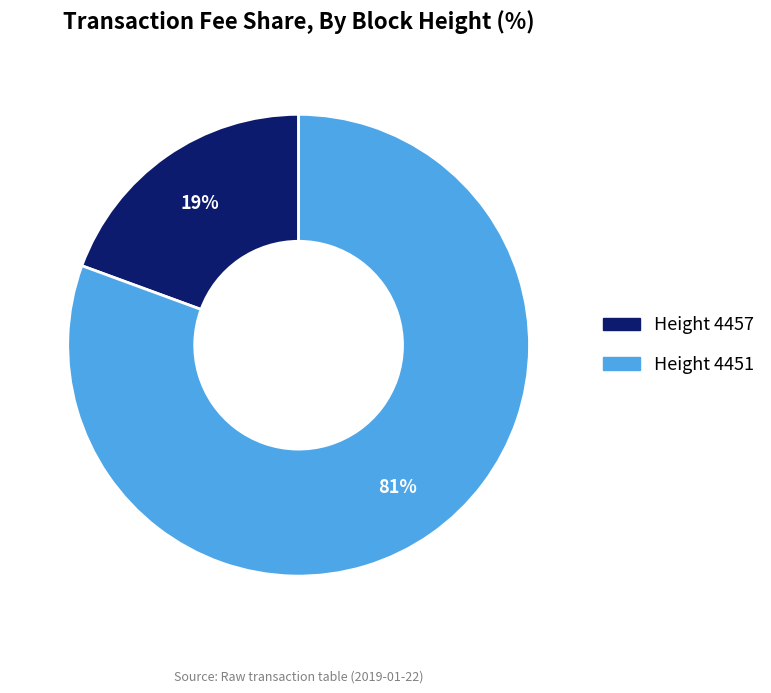

To the nearest percent, what is the average slice percentage?

50%